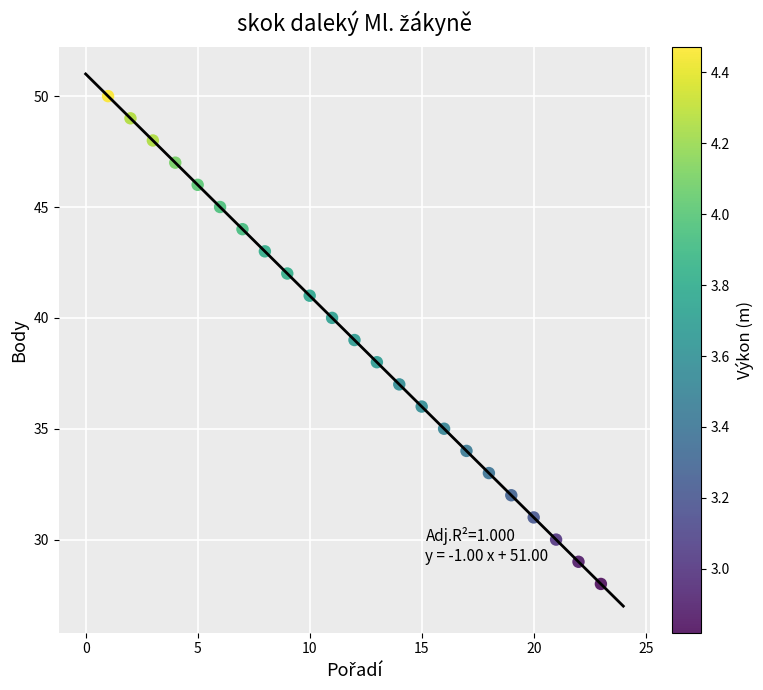

What is the range of Y values (max minus min)?

22